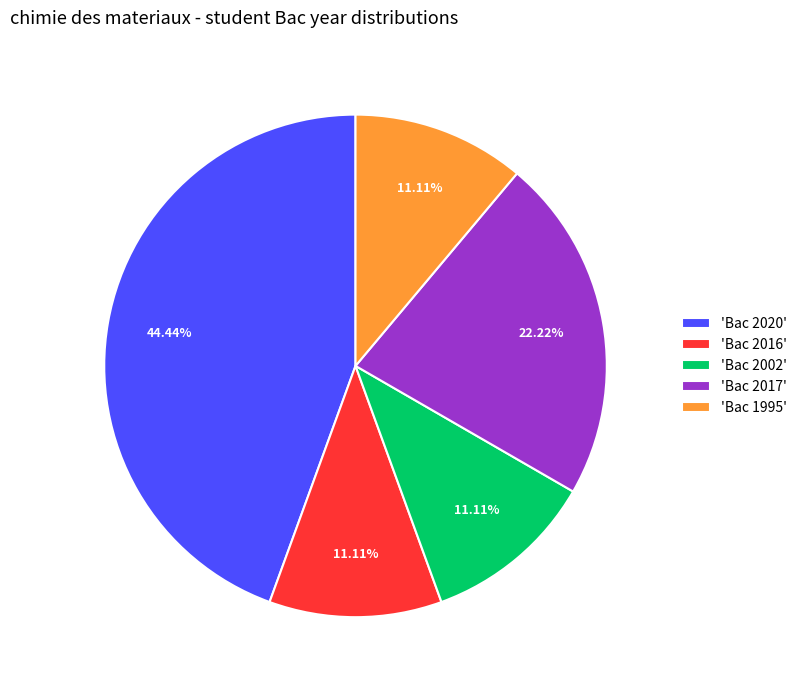

How many segments does this pie chart have?

5